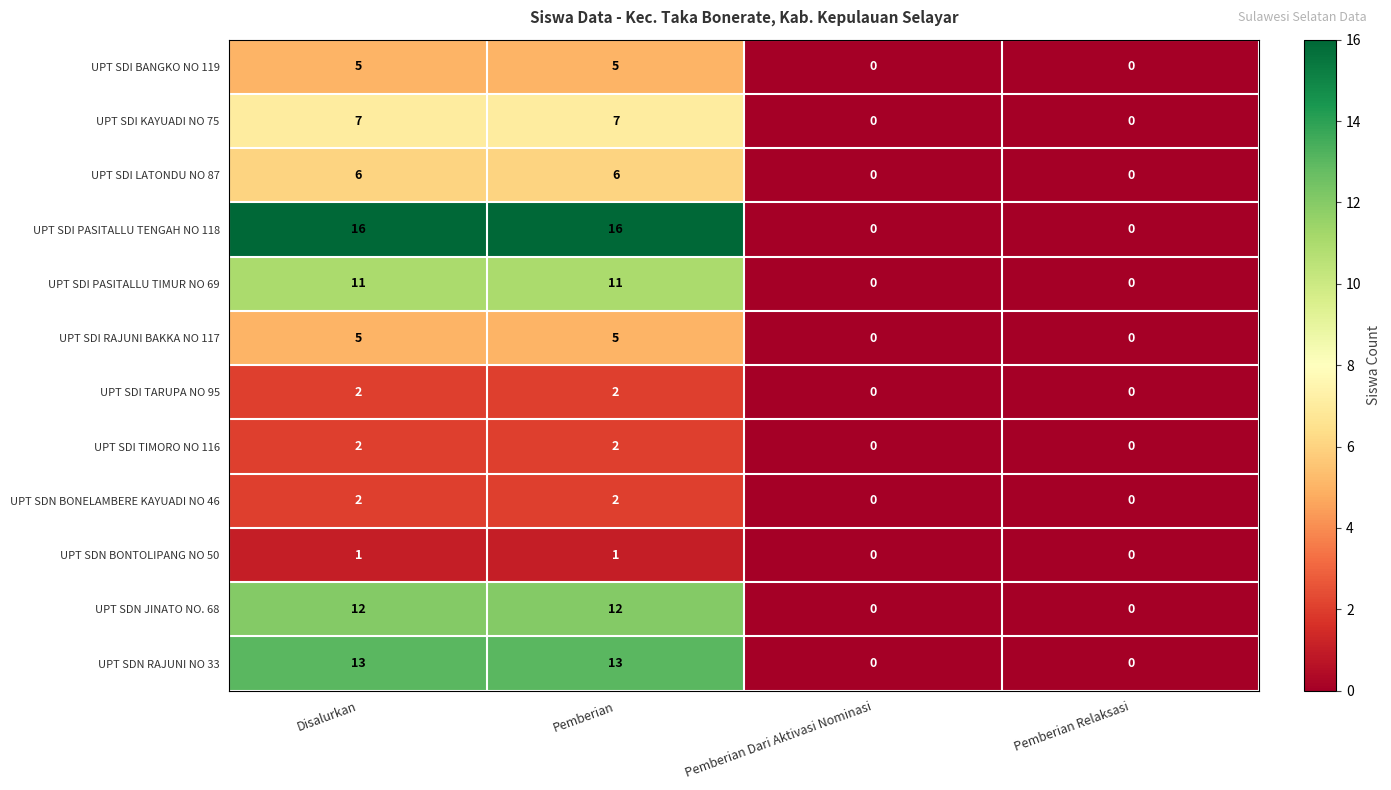

Which series has the largest total across all categories?

UPT SDI PASITALLU TENGAH NO 118